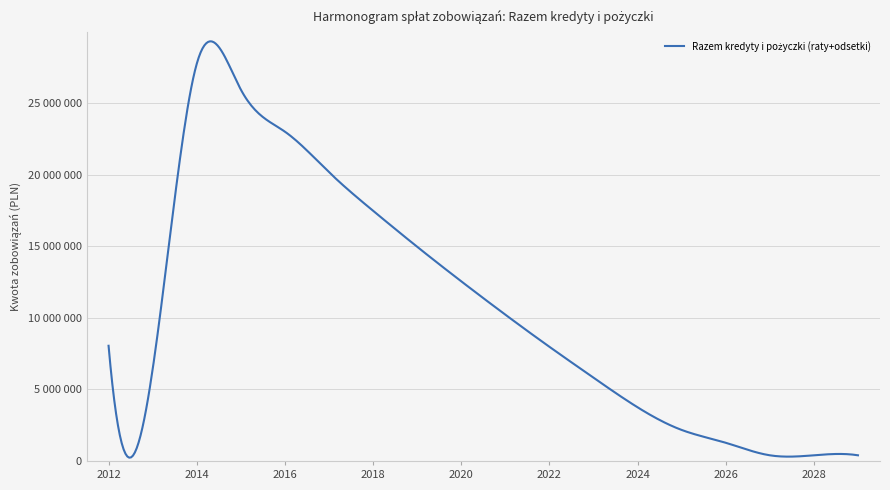

What is the greatest value displayed?

27746891